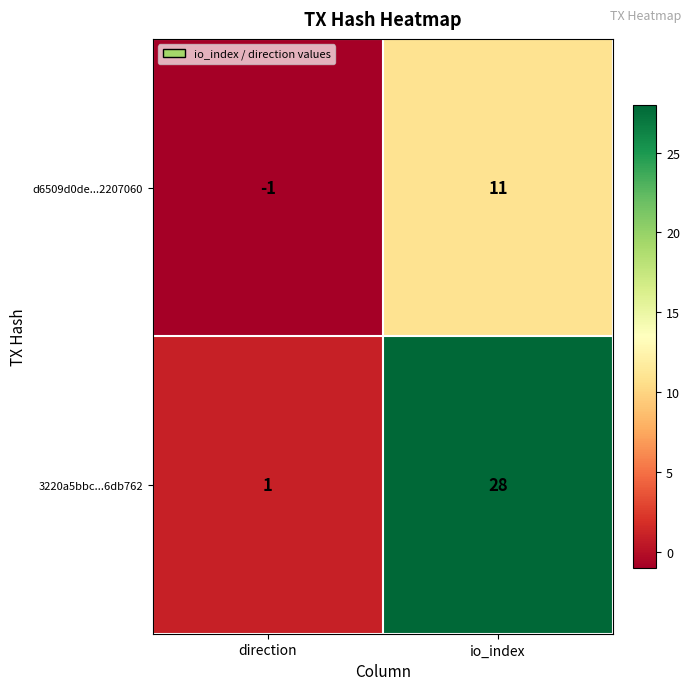

What is the difference between the maximum and minimum values in the 3220a5bbc...6db762 series?

27